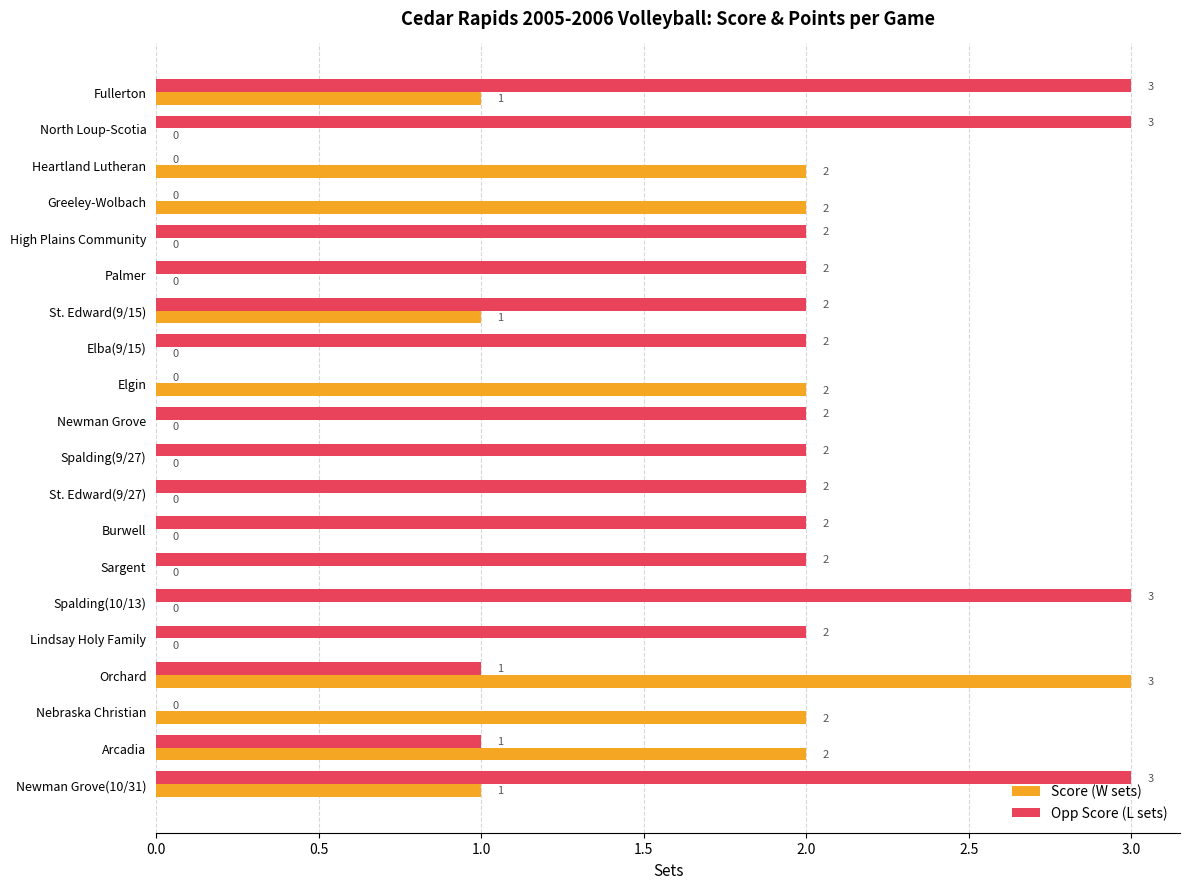

The value of Score (W sets) at Palmer is -2. True or false?

False